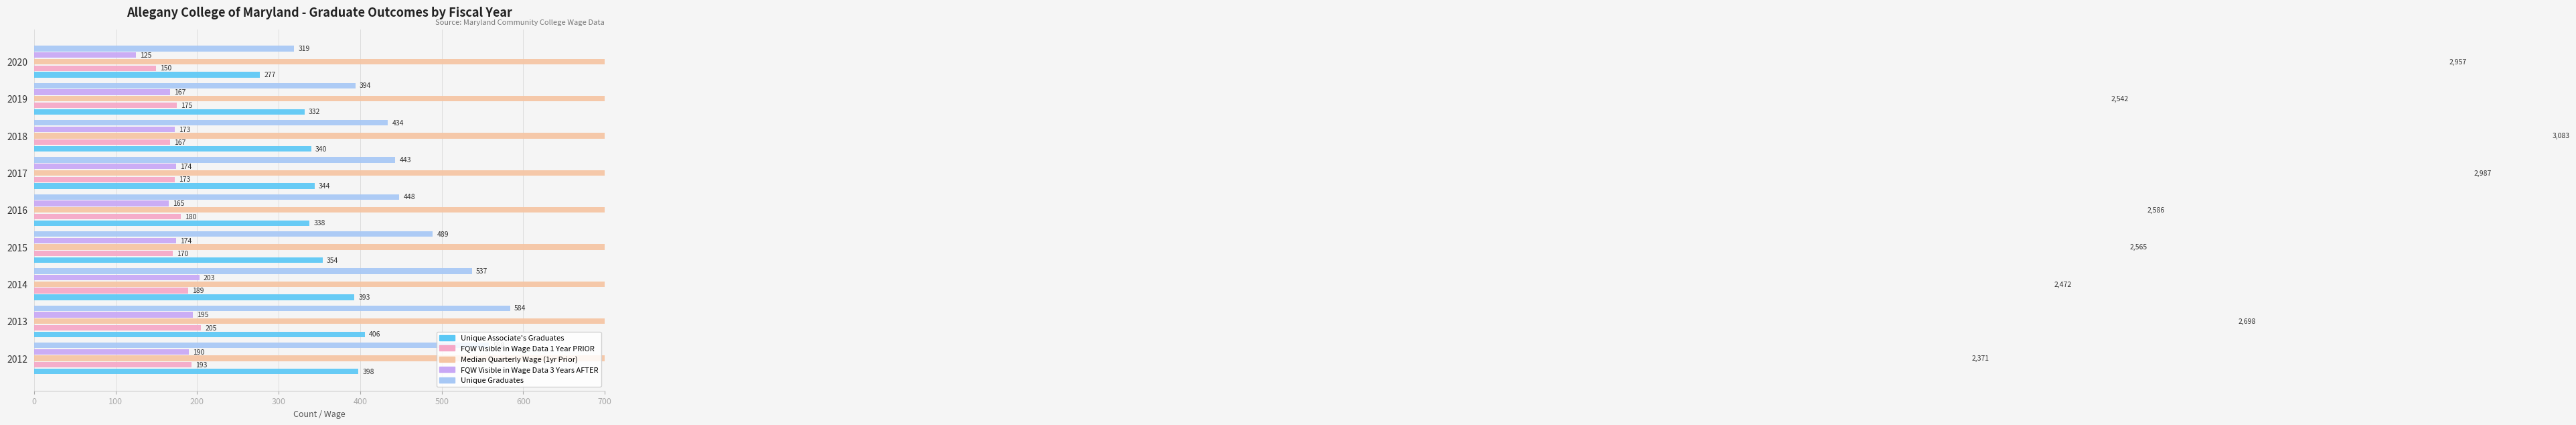

Rank the series by their maximum value, from lowest to highest.

FQW Visible in Wage Data 3 Years AFTER, FQW Visible in Wage Data 1 Year PRIOR, Unique Associate's Graduates, Unique Graduates, Median Quarterly Wage (1yr Prior)